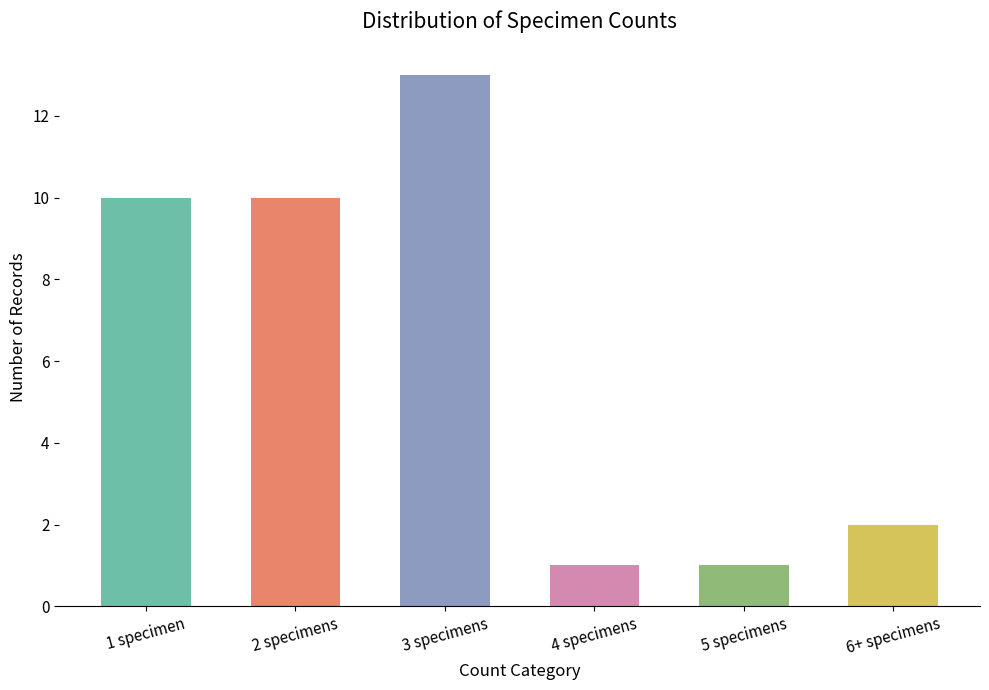

Count the number of data series in this chart.

1